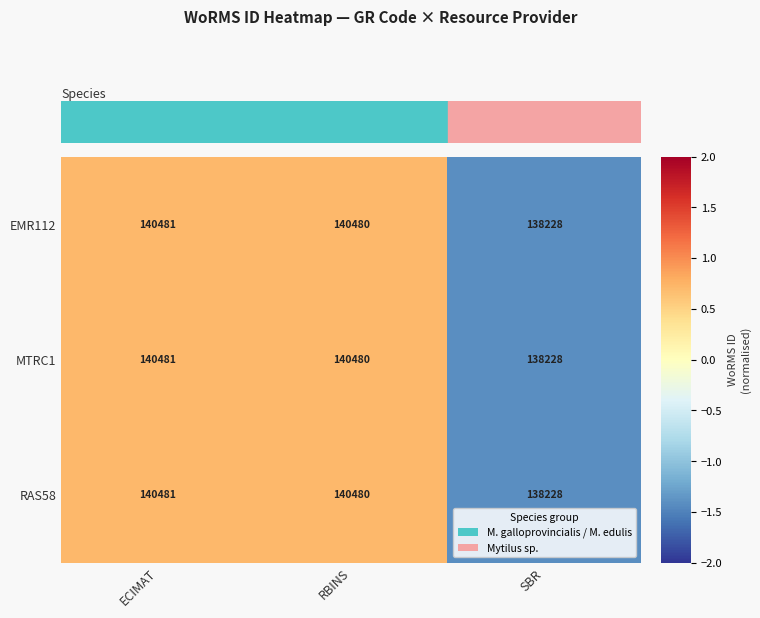

The value of MTRC1 at SBR is 95998. True or false?

False